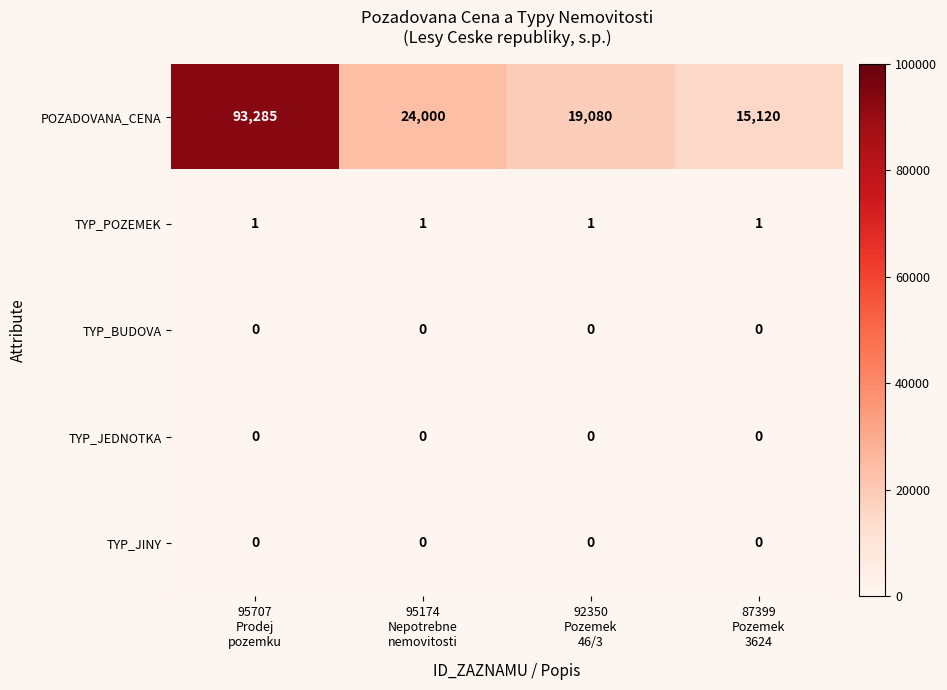

Which series has the largest total across all categories?

POZADOVANA_CENA